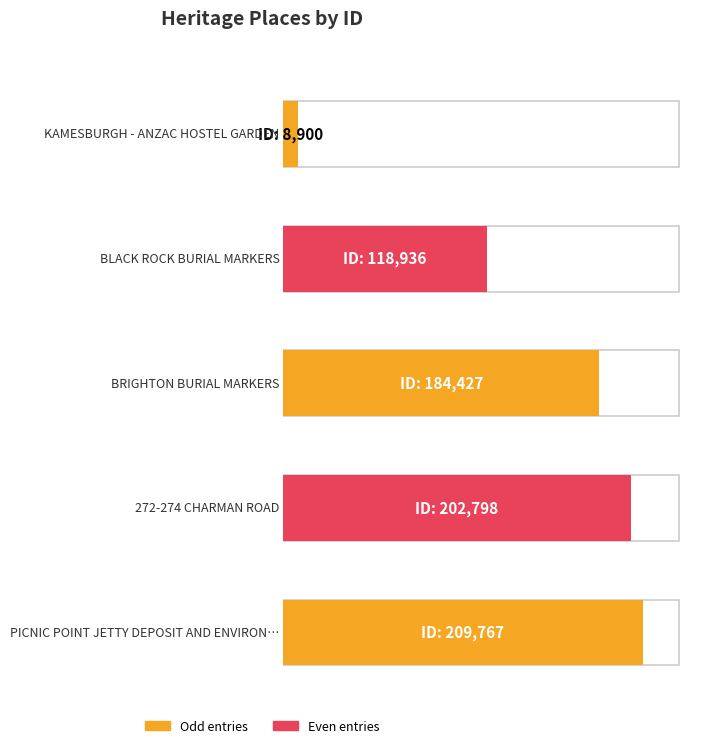

What is the difference between the maximum and minimum values?

200867